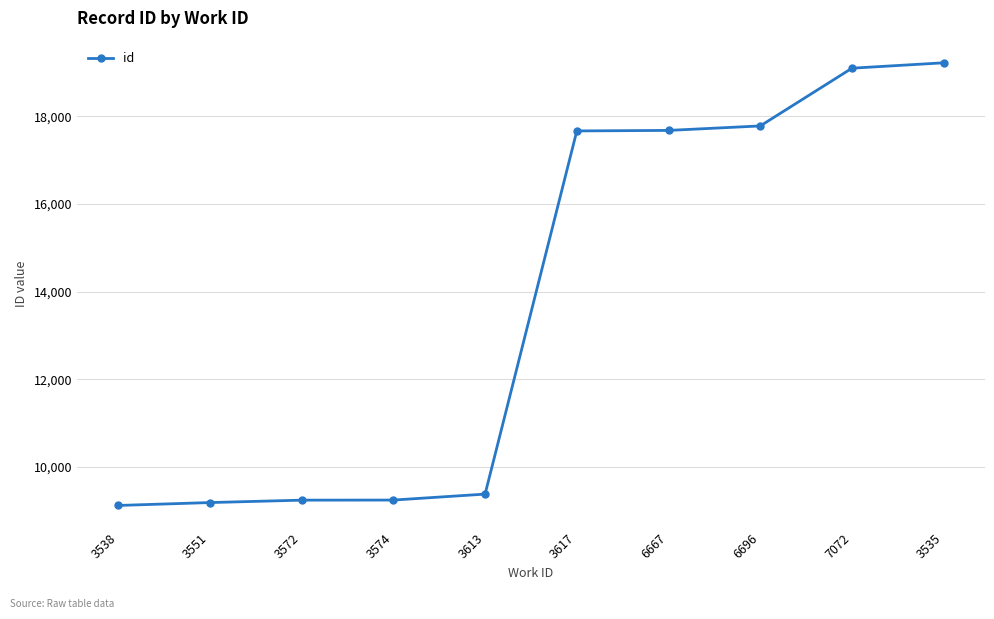

Approximately how many times larger is the value at 7072 compared to 6667?

1.1